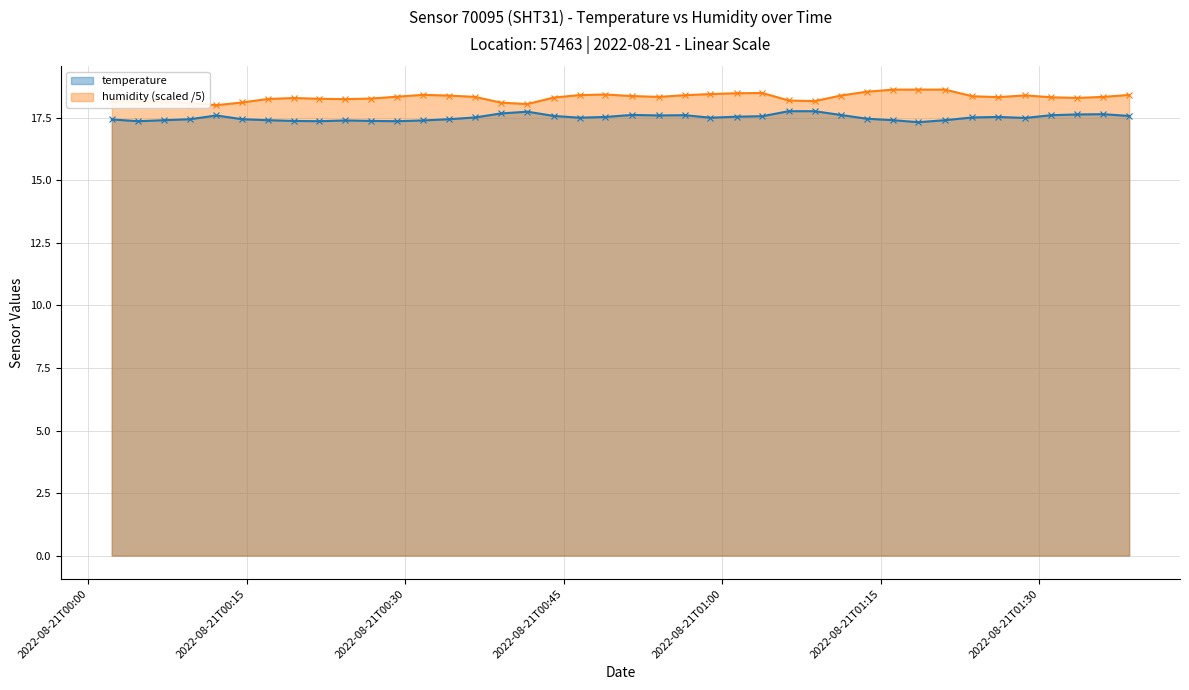

What is the average value of the humidity (scaled /5) series?

18.3